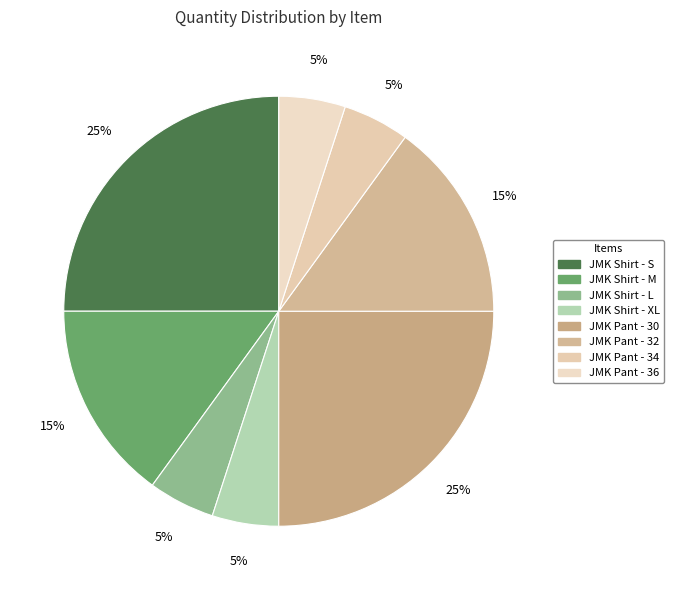

What is the largest slice in the pie chart?

JMK Shirt - S